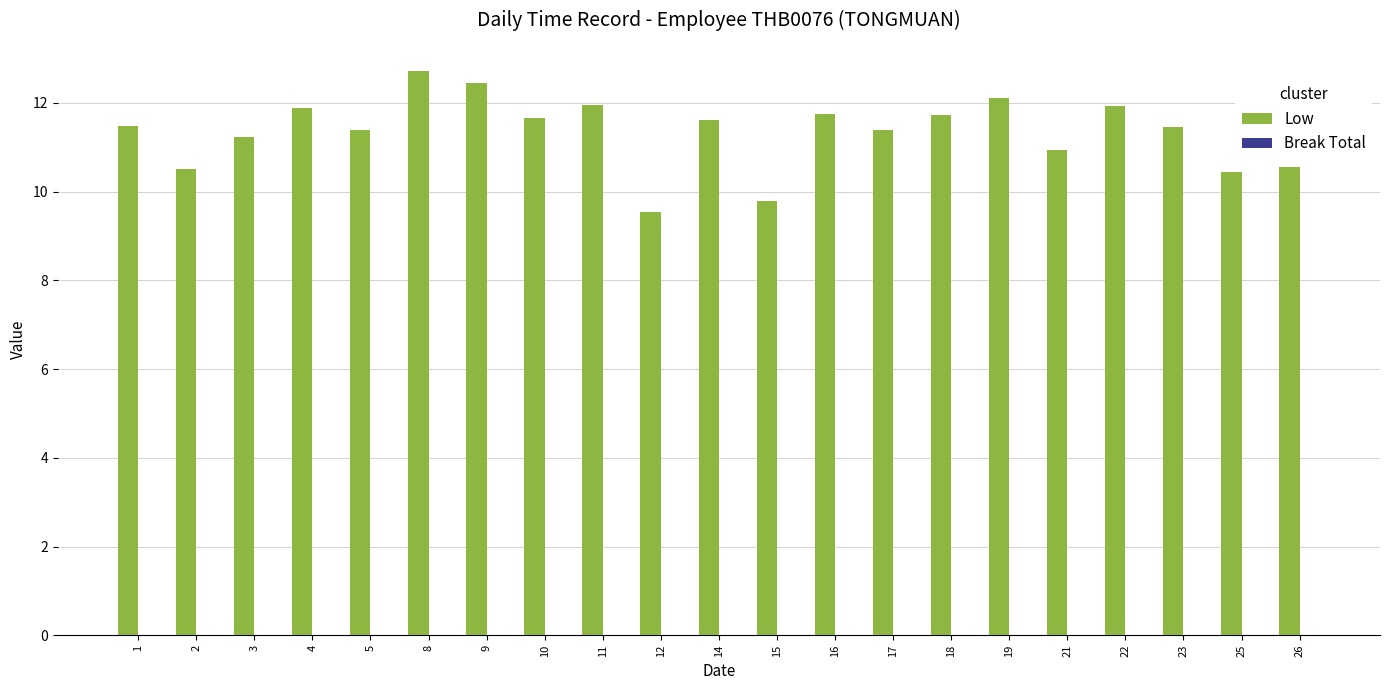

True or false: the data shows 9.8 at 15.

True